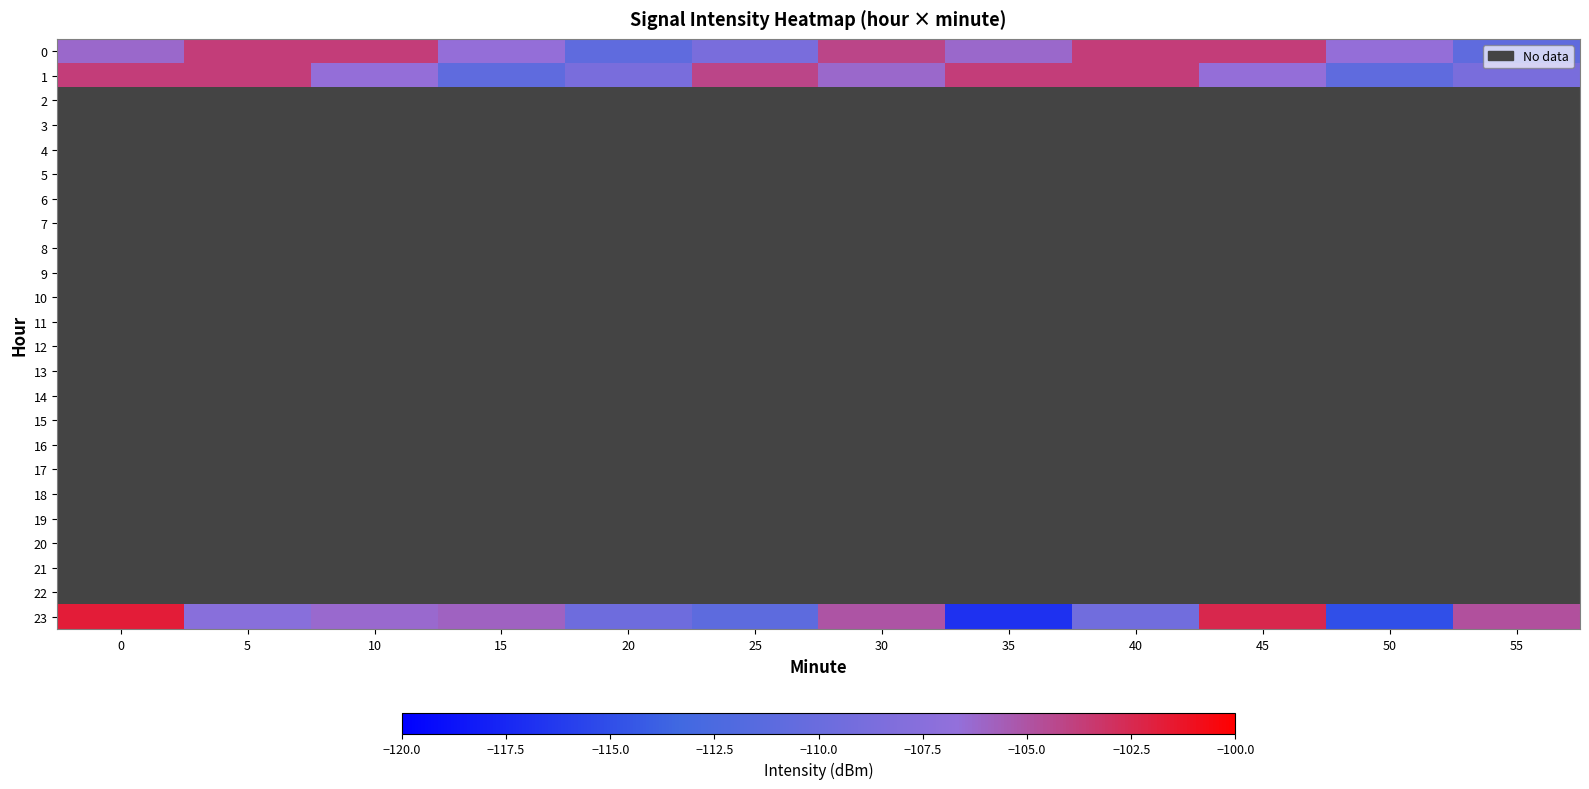

Which series has the widest spread of values?

23